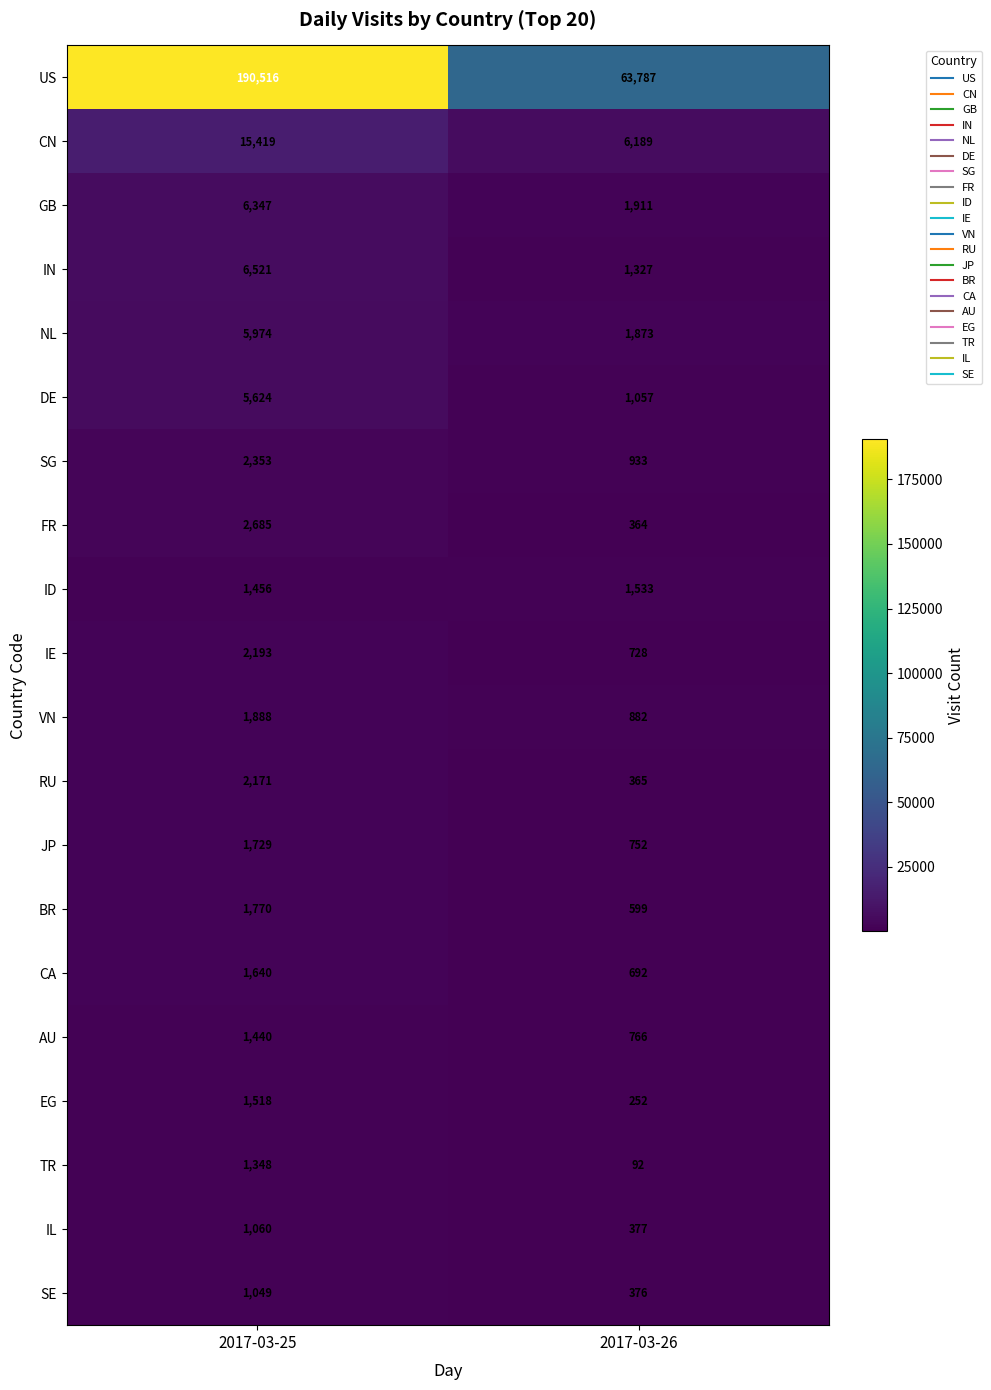

Which series changed the most between 2017-03-25 and 2017-03-26?

US